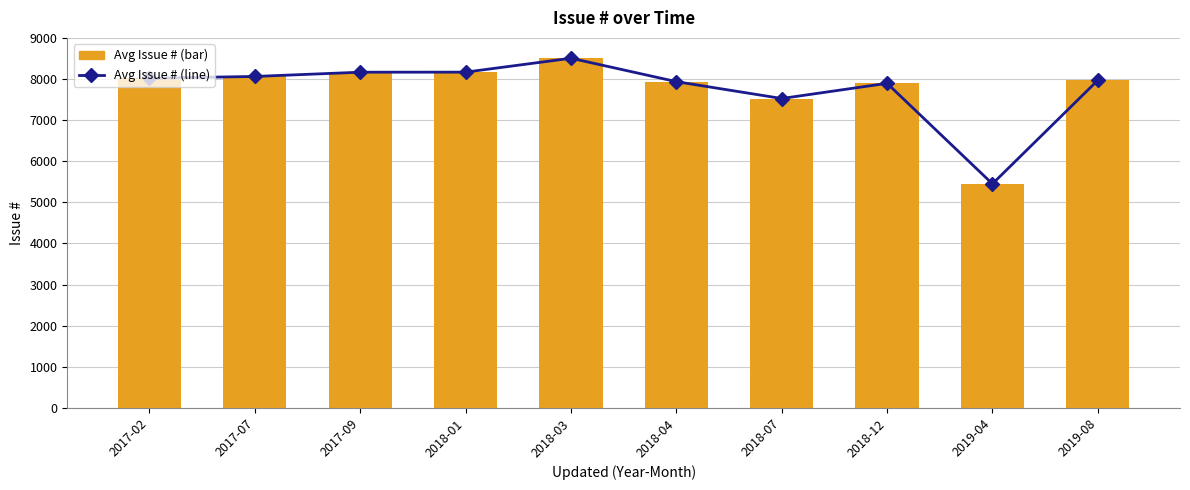

List the series in order of their peak value, highest first.

Avg Issue # (line), Avg Issue # (bar)